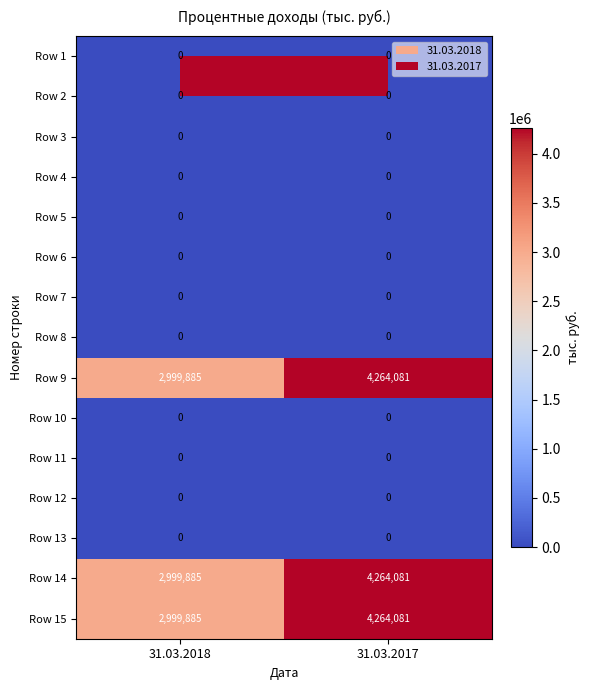

What is the spread (max minus min) of values at 31.03.2017?

4264081